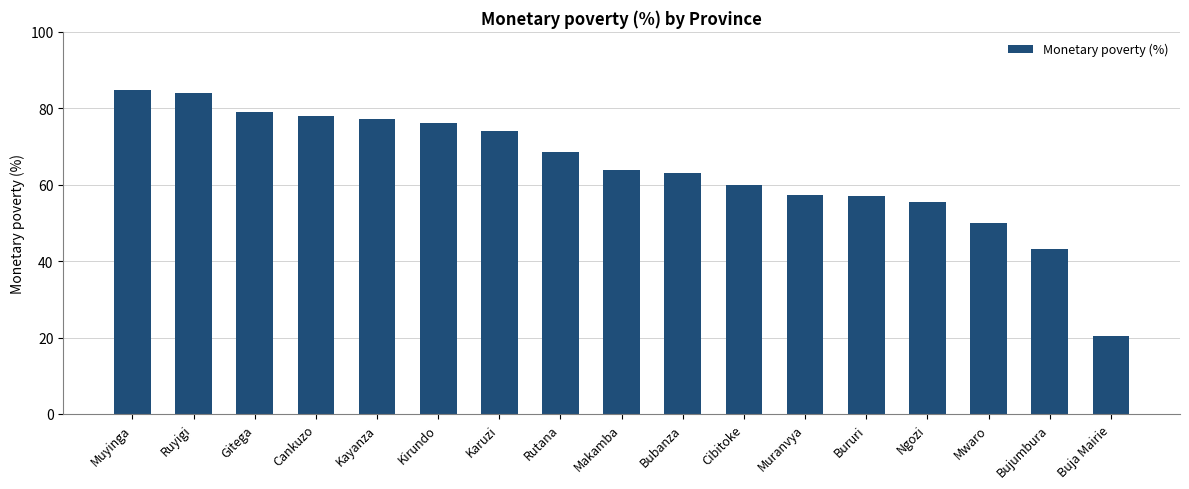

Is it true that the value at Ruyigi is 118.0?

False